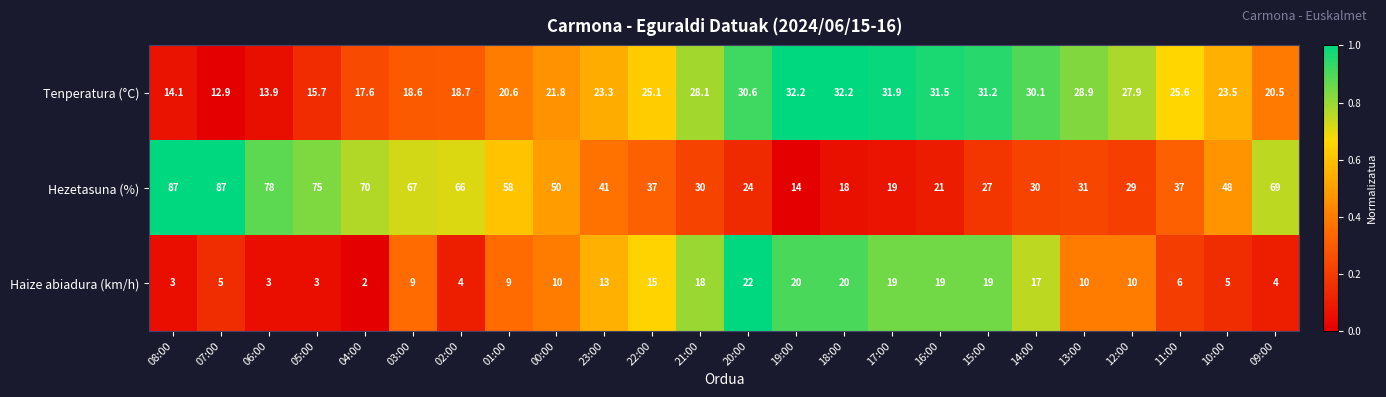

What is the sum of all Tenperatura (°C) values?

576.5